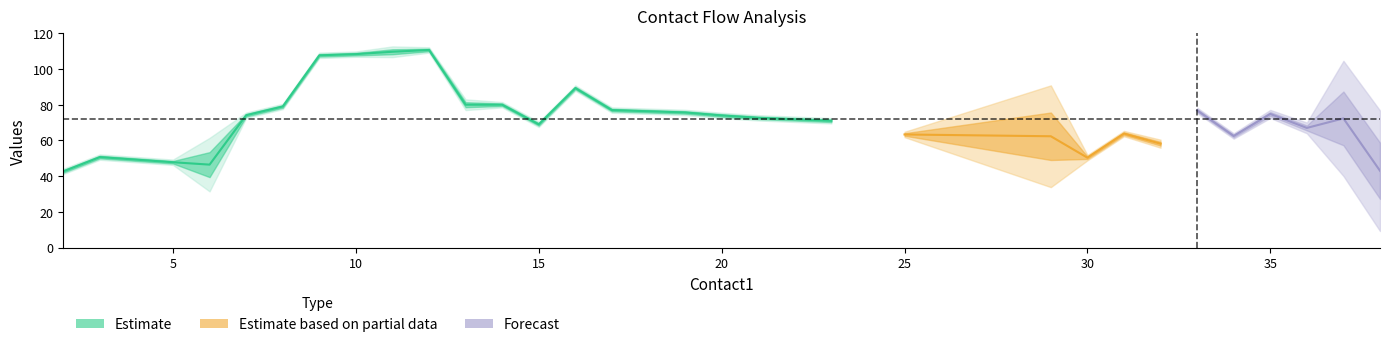

Where is contact2_vals nearest to the value 64?

25